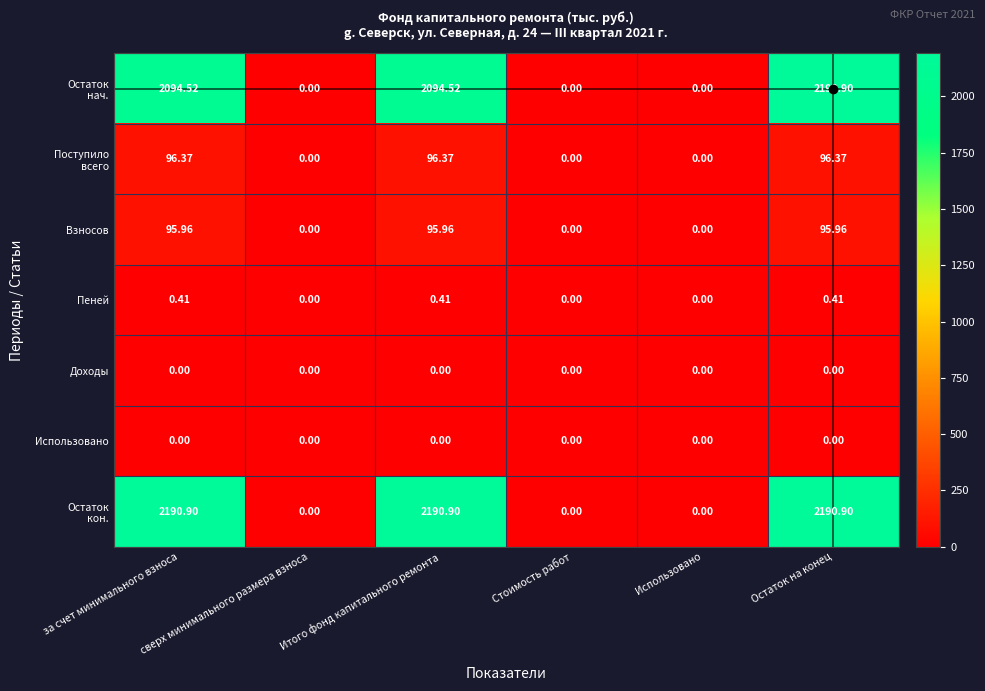

Where does the Взносов series first go above 95?

за счет минимального взноса